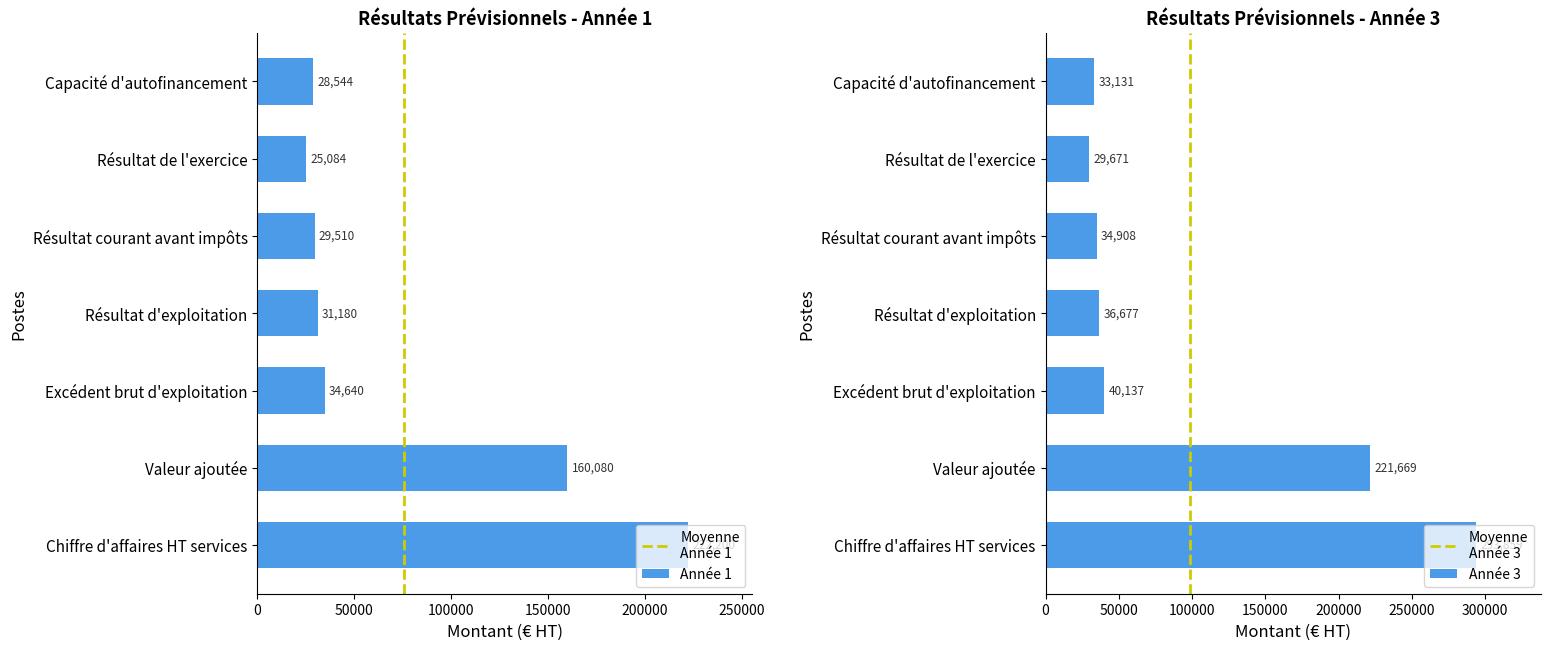

What is the label of the 6th bar from the right?

Valeur ajoutée